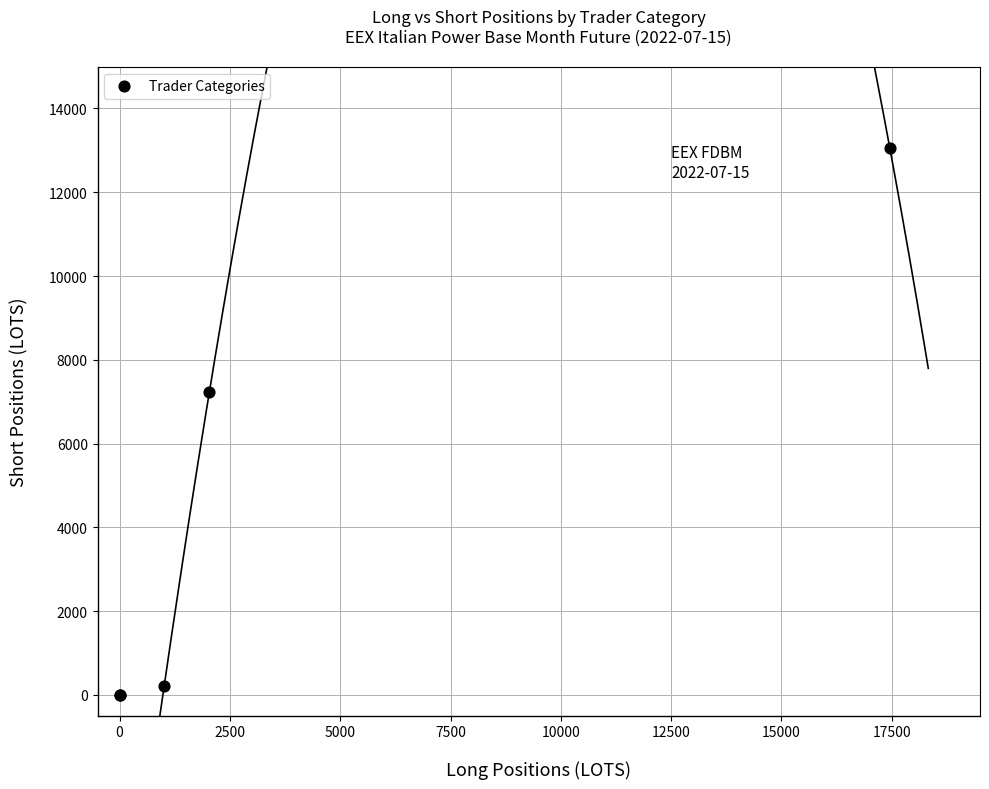

What Y value in the scatter plot is closest to 6531?

7237